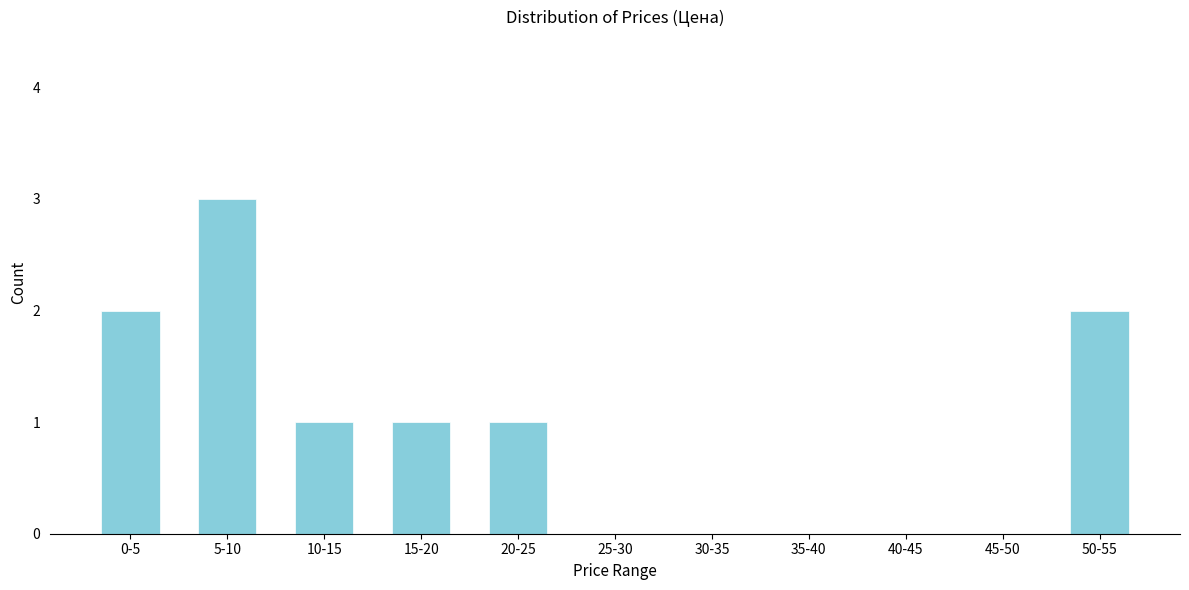

Reading left to right, what are all the values shown in this chart?

0-5=2	5-10=3	10-15=1	15-20=1	20-25=1	25-30=0	30-35=0	35-40=0	40-45=0	45-50=0	50-55=2